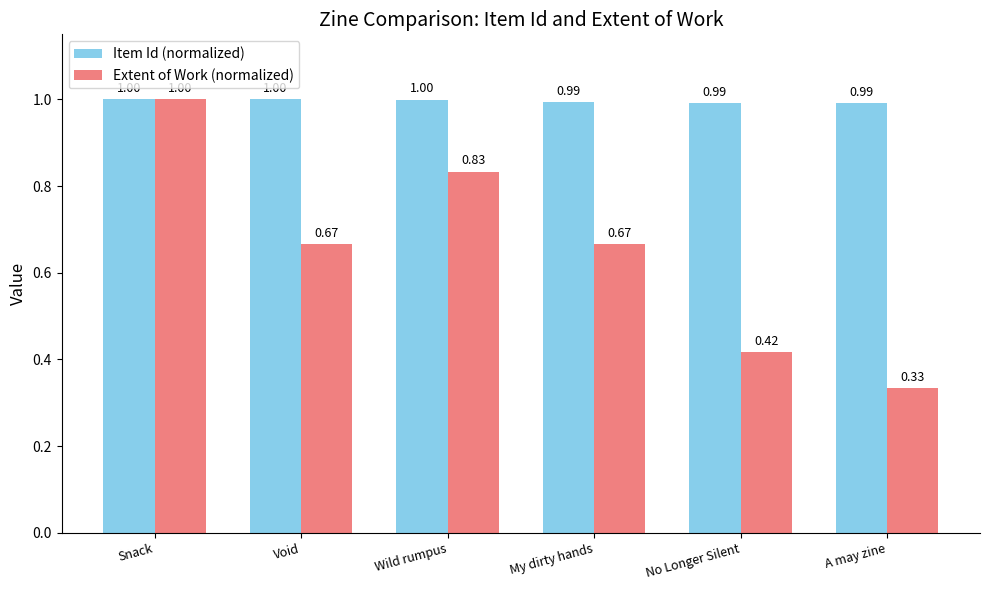

At how many categories does at least one series exceed 0?

6